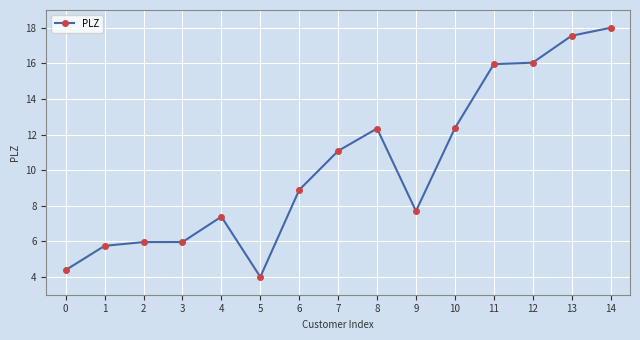

The value at 3 is 8.2. True or false?

False